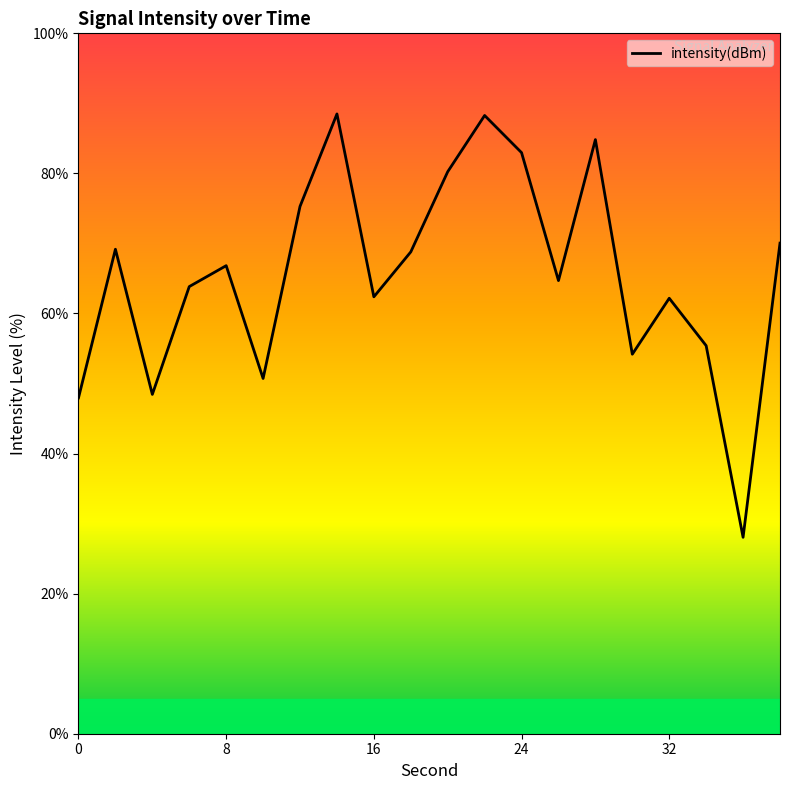

What is the difference between the maximum and minimum values?

60.4